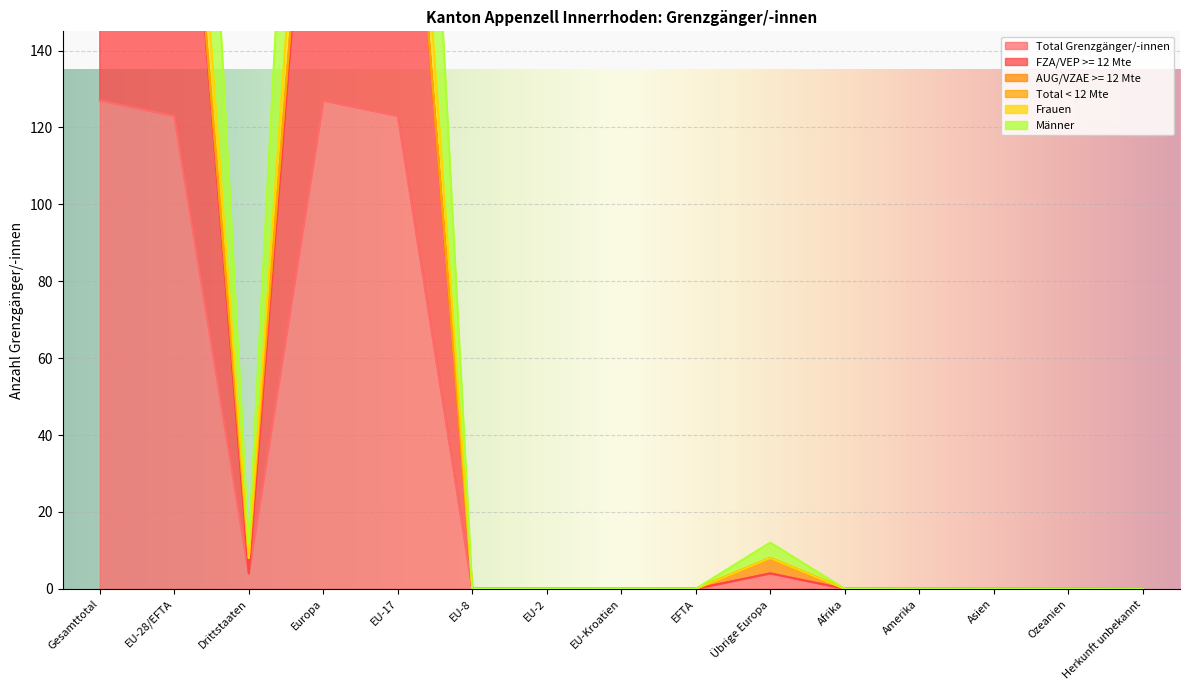

What is the difference between the maximum and minimum values in the Total Grenzgänger/-innen series?

127